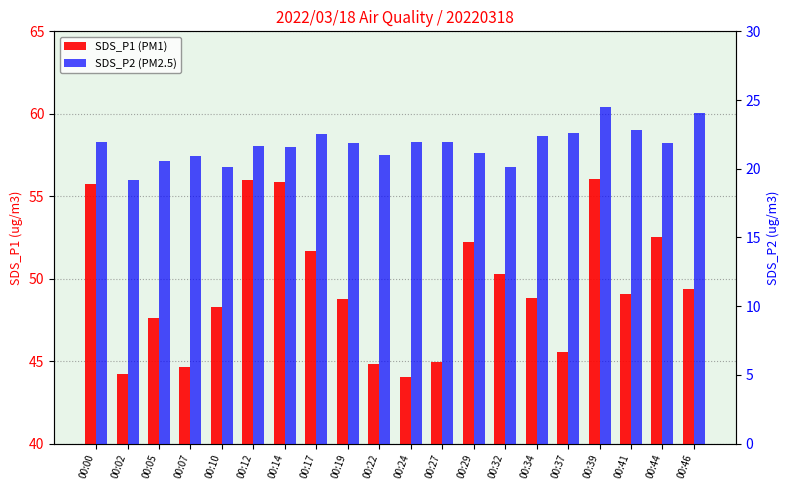

List the labels in order of SDS_P1 value, smallest first.

00:24, 00:02, 00:07, 00:22, 00:27, 00:37, 00:05, 00:10, 00:19, 00:34, 00:41, 00:46, 00:32, 00:17, 00:29, 00:44, 00:00, 00:14, 00:12, 00:39